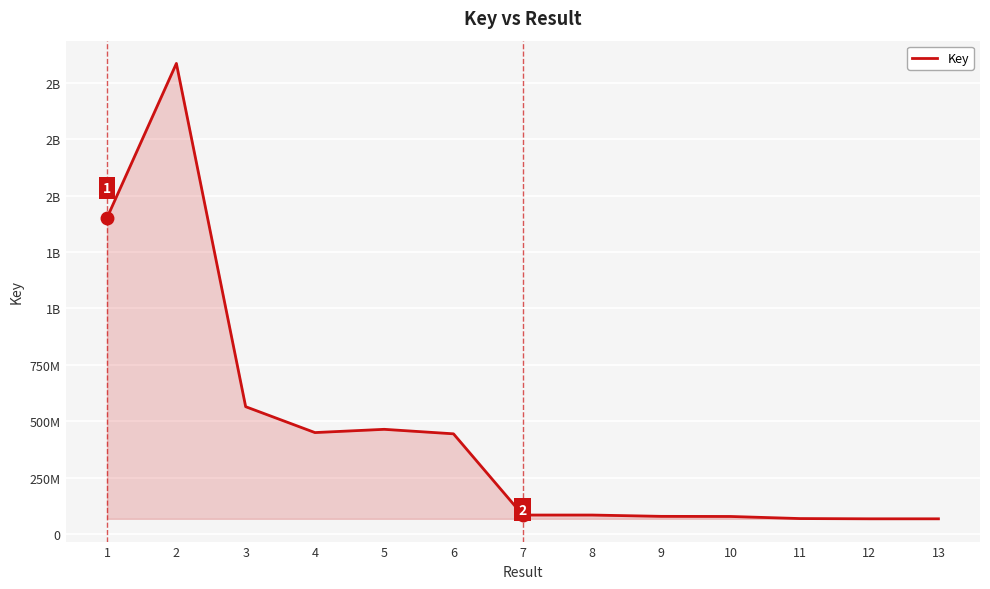

Rank the categories by value from highest to lowest.

2, 1, 3, 5, 4, 6, 8, 7, 9, 10, 11, 12, 13